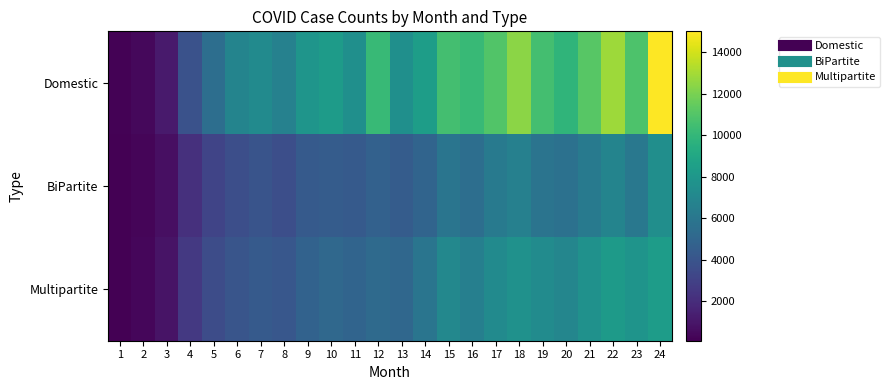

At which category is the sum across all series the highest?

24